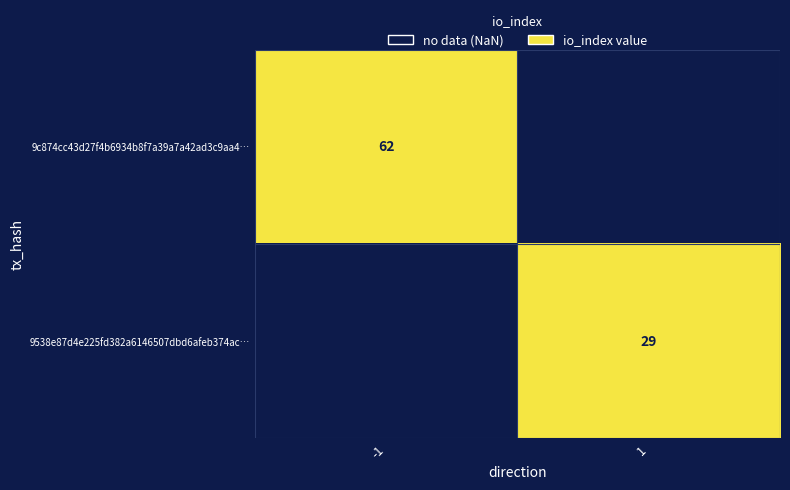

The 9538e87d4e225fd382a6146507dbd6afeb374ac… series shows 29 at 1. True or false?

True